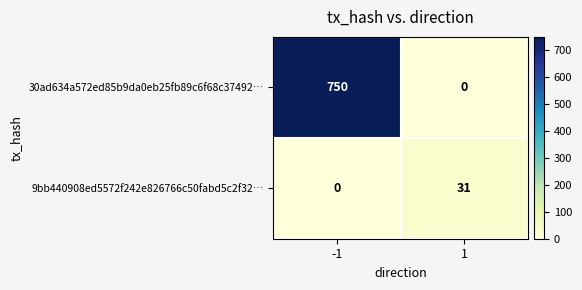

Reading left to right, what are all the values shown in this chart?

30ad634a572ed85b9da0eb25fb89c6f68c37492…: -1=750	1=0
9bb440908ed5572f242e826766c50fabd5c2f32…: -1=0	1=31